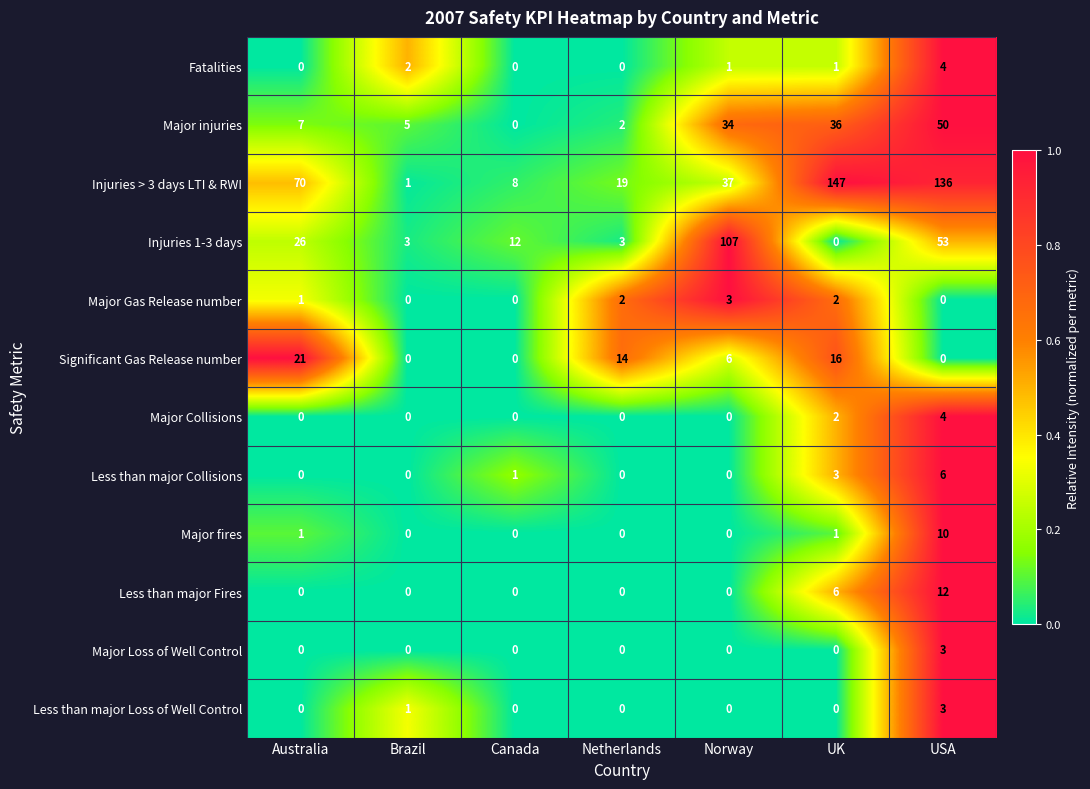

What is the sum of all Significant Gas Release number values?

57